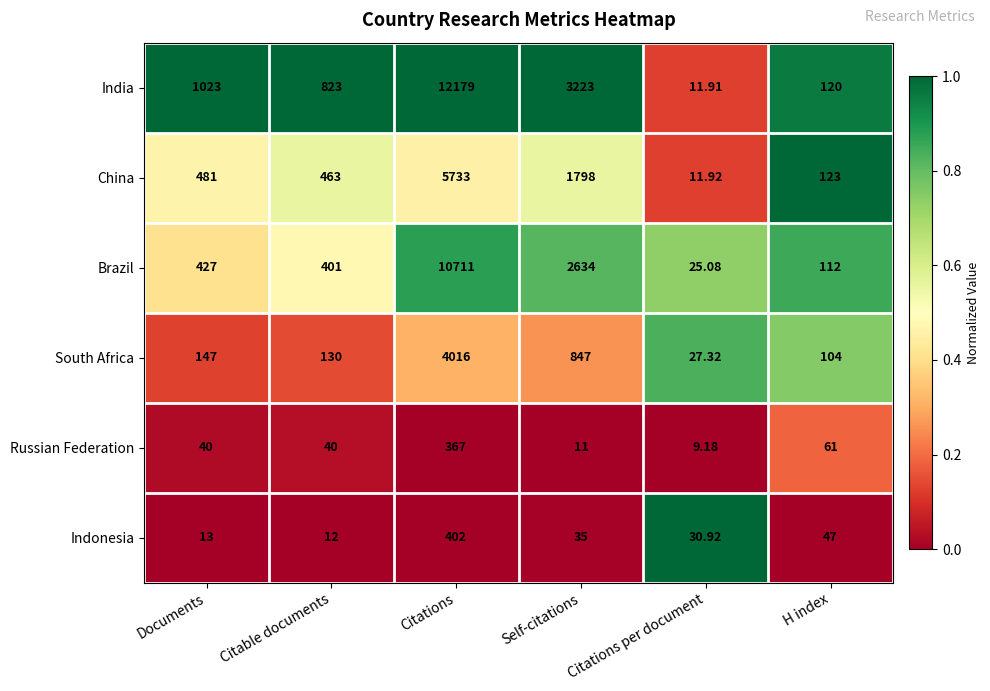

Rank the series at Citations per document from lowest to highest value.

Russian Federation, India, China, Brazil, South Africa, Indonesia